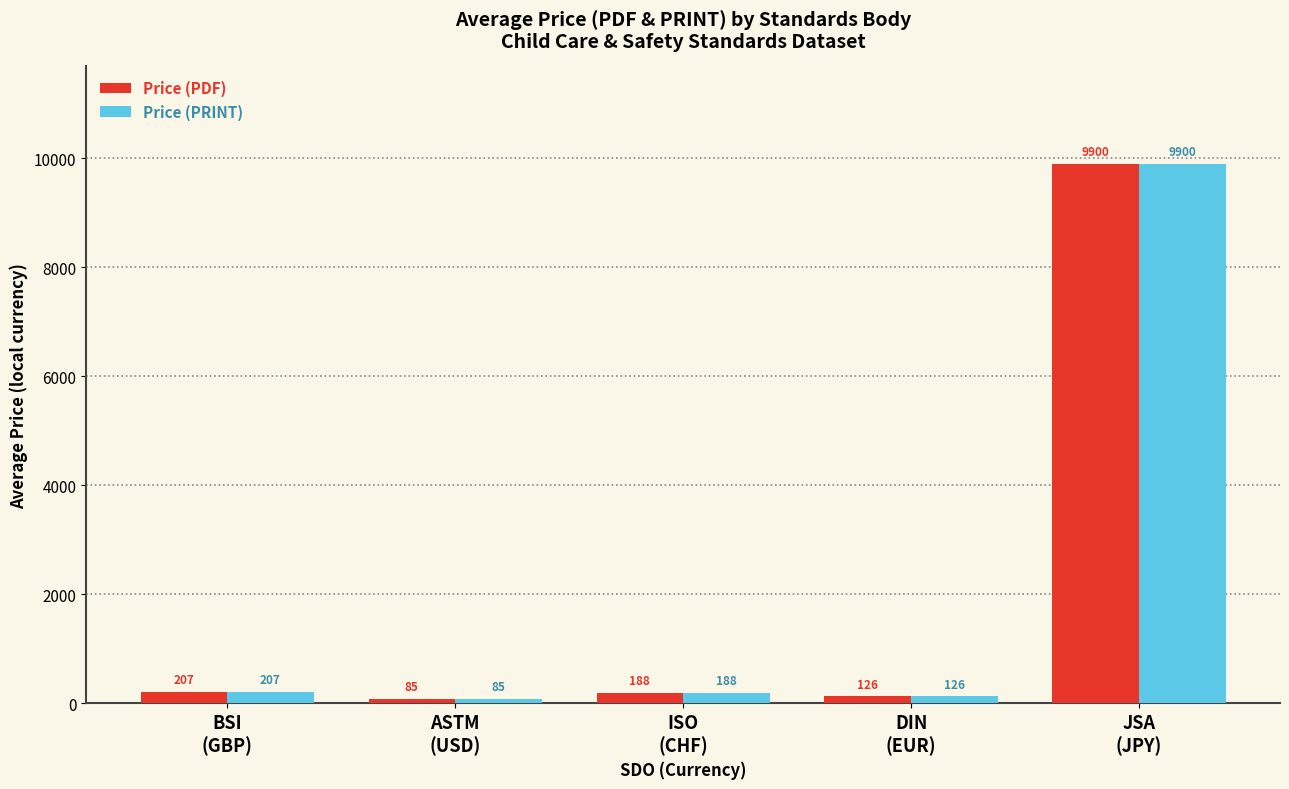

What is the maximum value for Price (PDF)?

9900.0